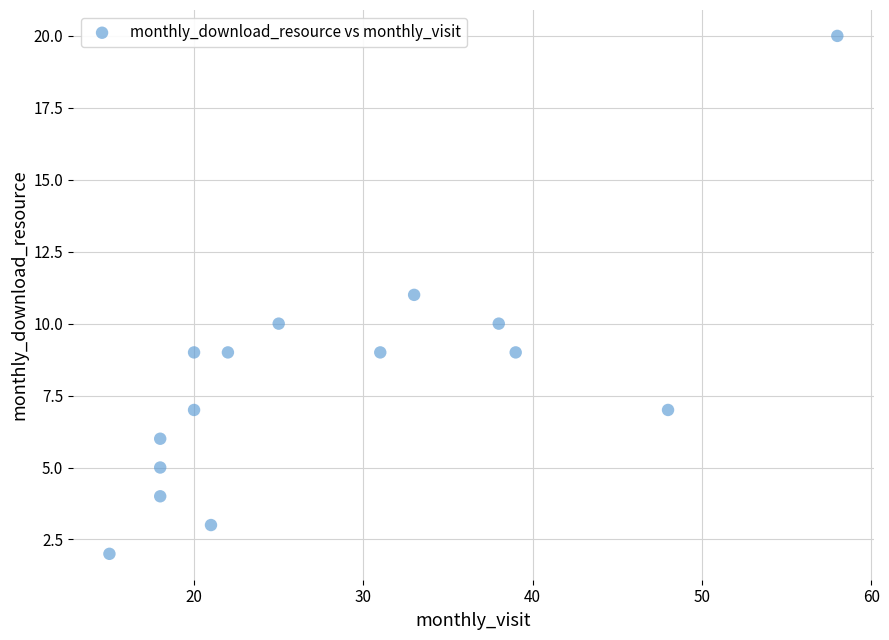

What is the range of X values (max minus min)?

43